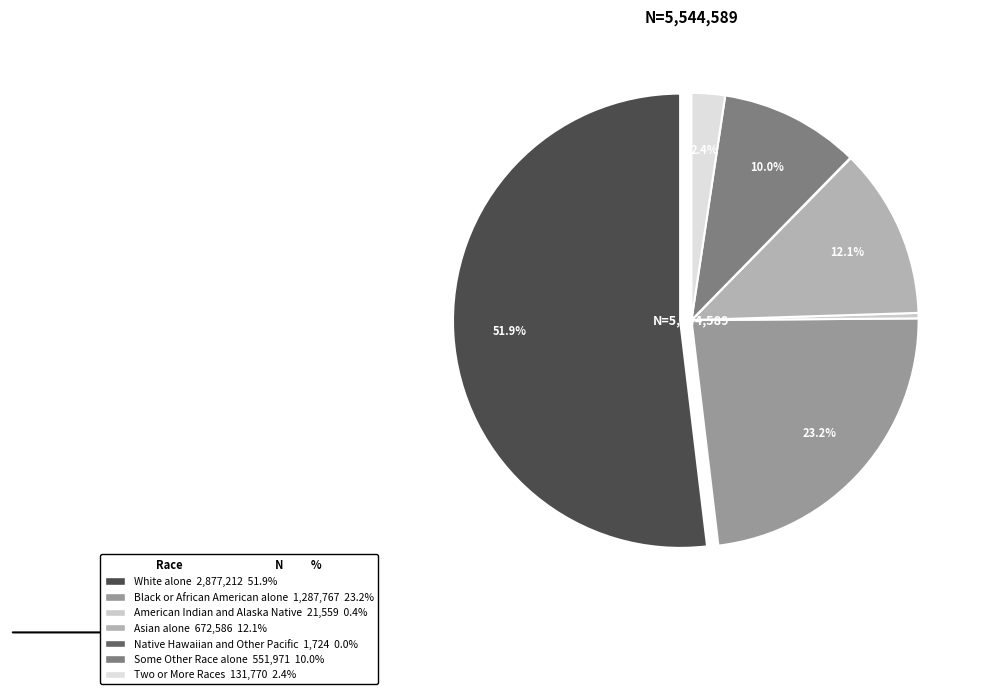

To the nearest percent, what is the average slice percentage?

14%